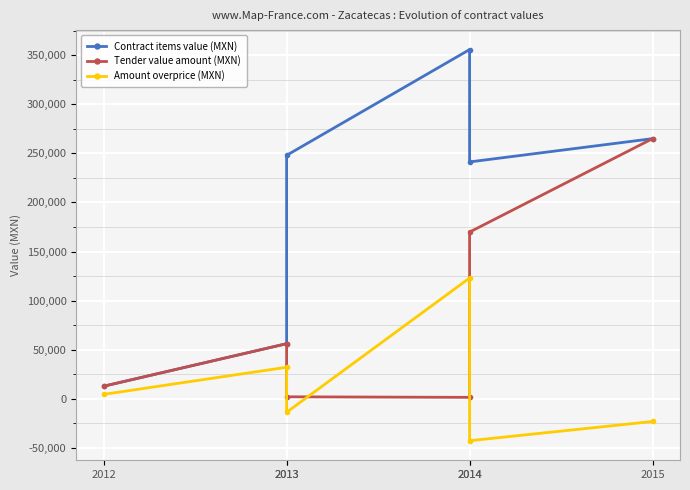

Rank the series by their maximum value, from lowest to highest.

Amount overprice (MXN), Tender value amount (MXN), Contract items value (MXN)